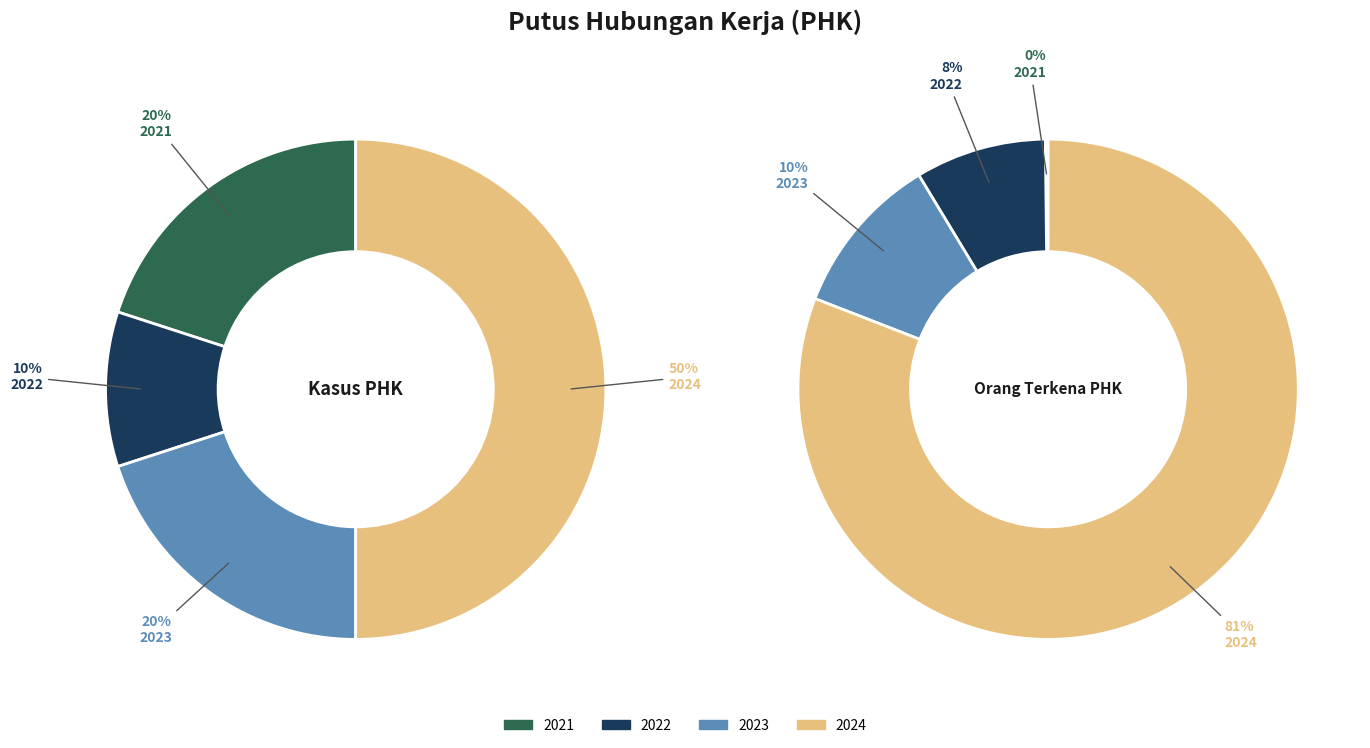

Is it true that 2024 is 81% of the pie?

True